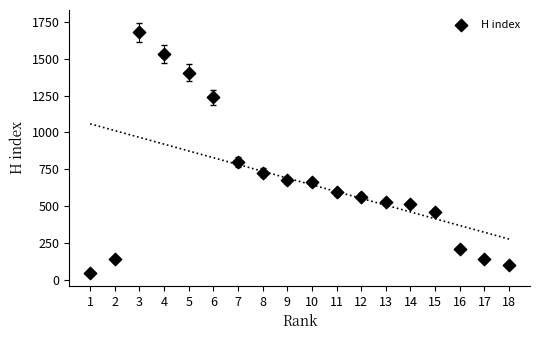

What Y value in the scatter plot is closest to 862?

801